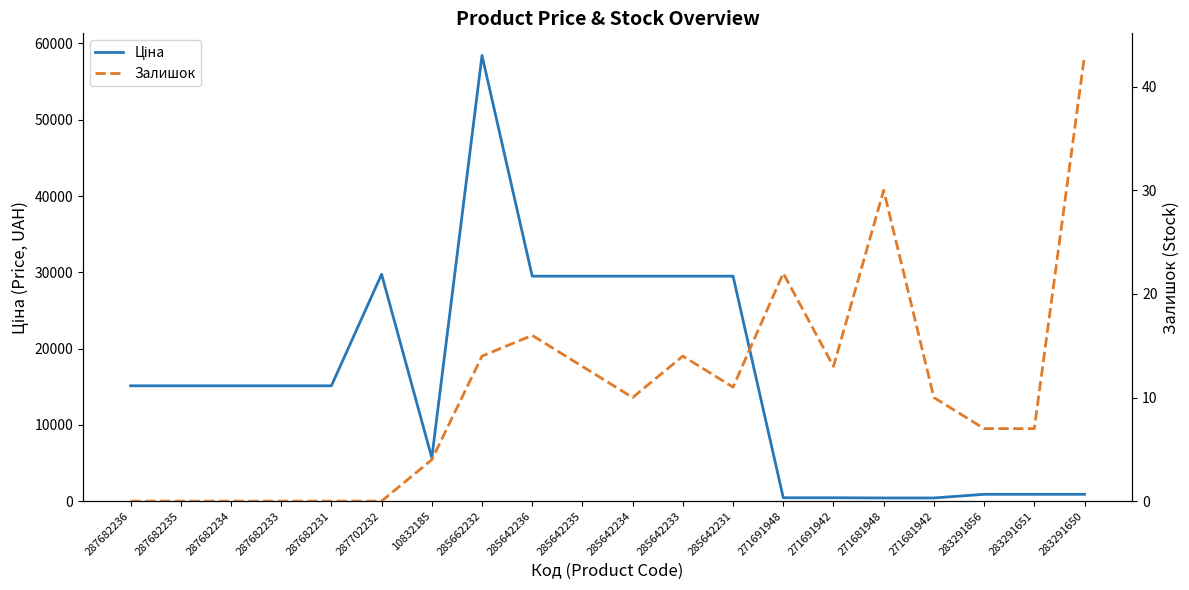

True or false: Залишок has more than 0 interior local peaks.

True